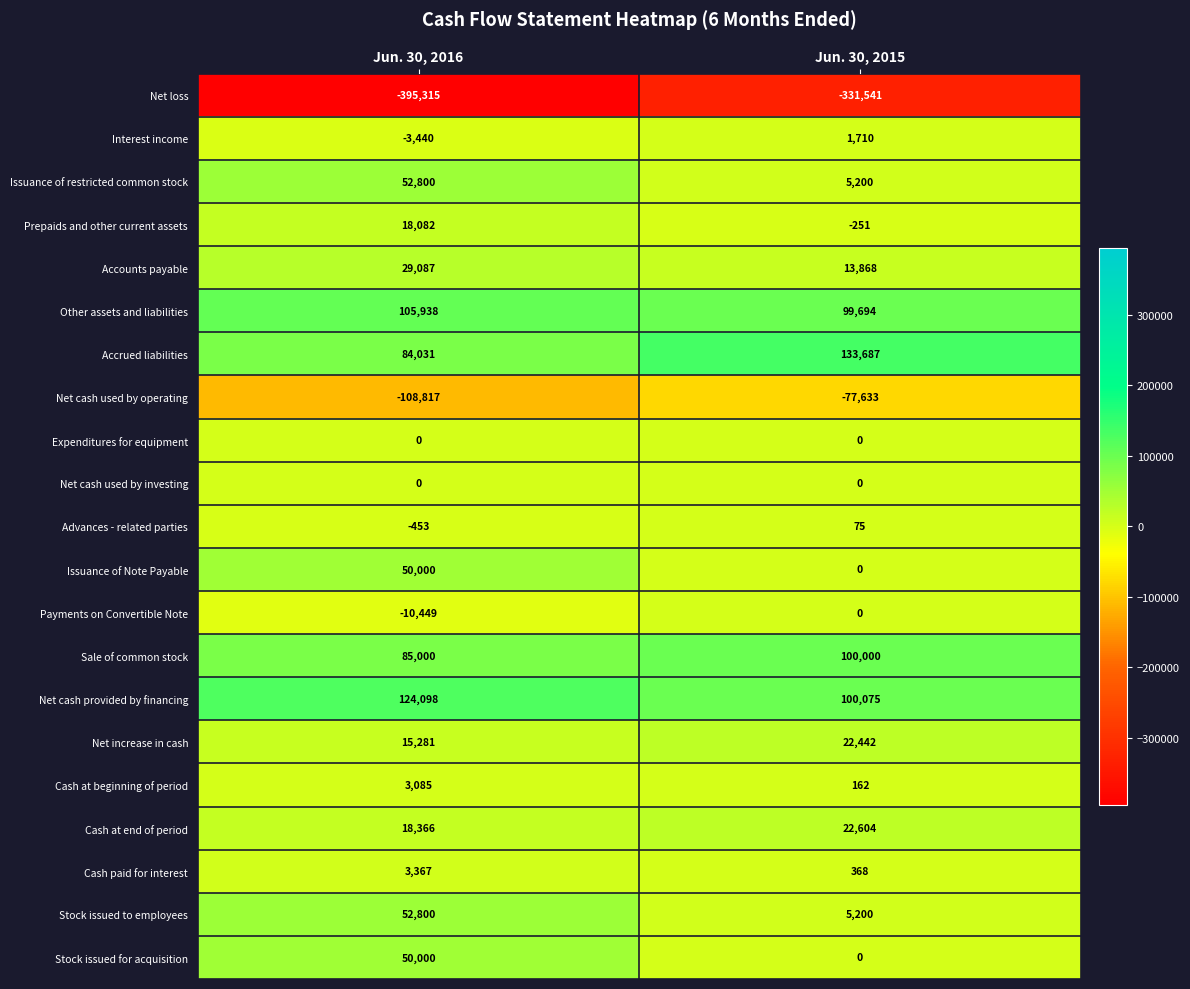

What is the sum of the Advances - related parties values at Jun. 30, 2015 and Jun. 30, 2016?

-378